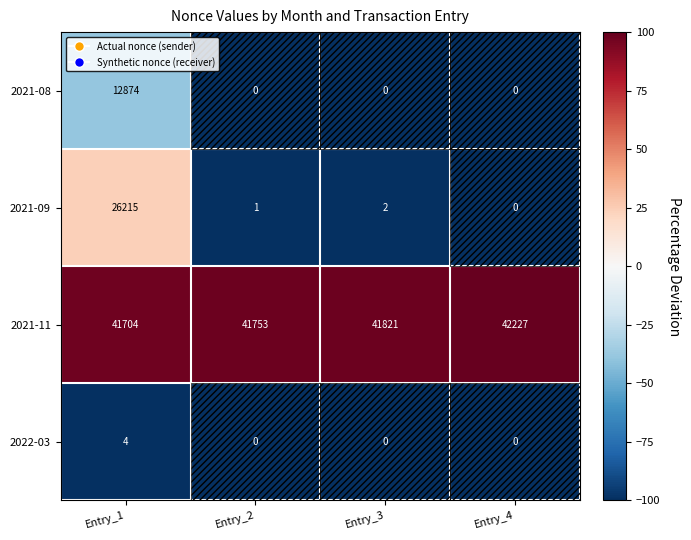

How many series are shown in this chart?

4